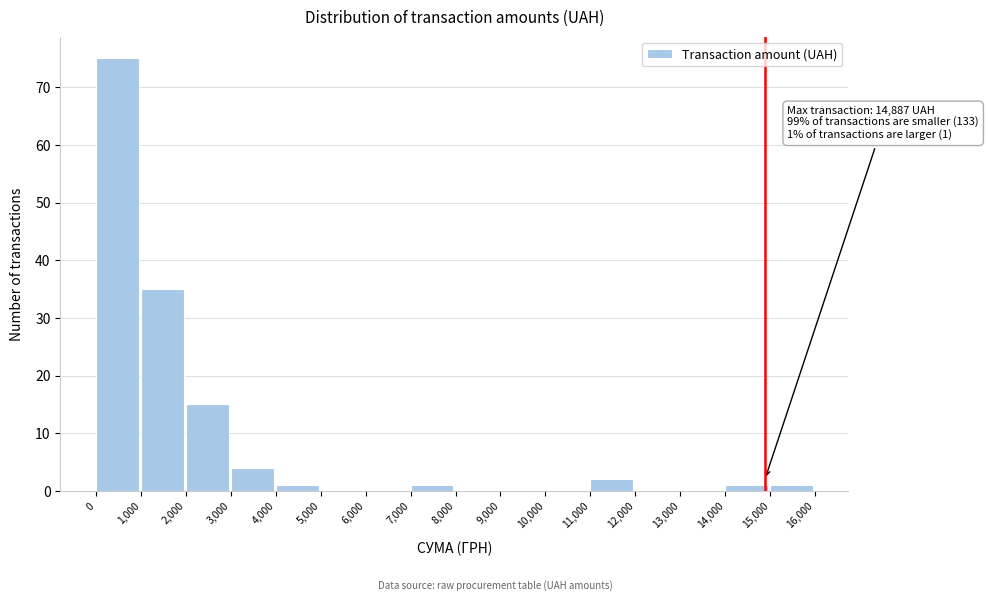

Over which range of the x-axis is the bar tallest?

0 to 1,000